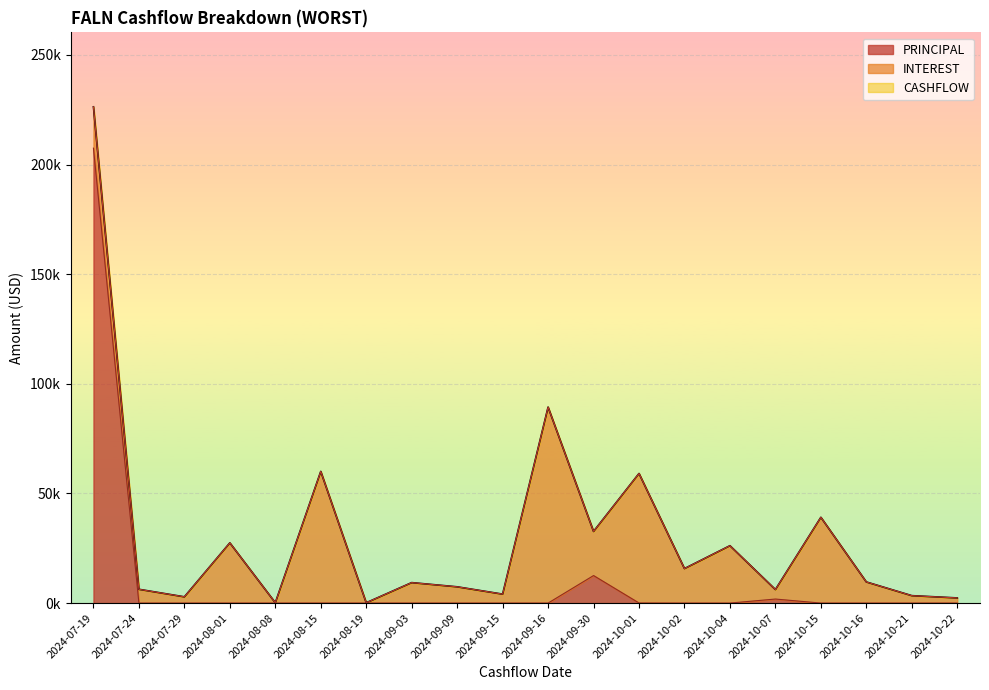

True or false: PRINCIPAL and CASHFLOW cross at least once.

False